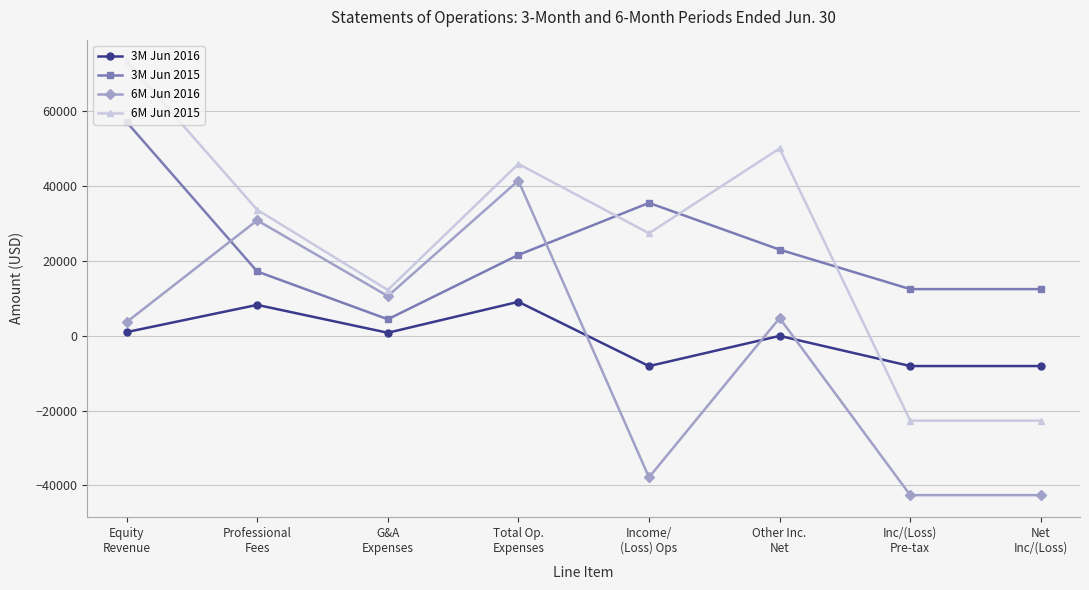

At which category is the sum across all series the highest?

Equity
Revenue